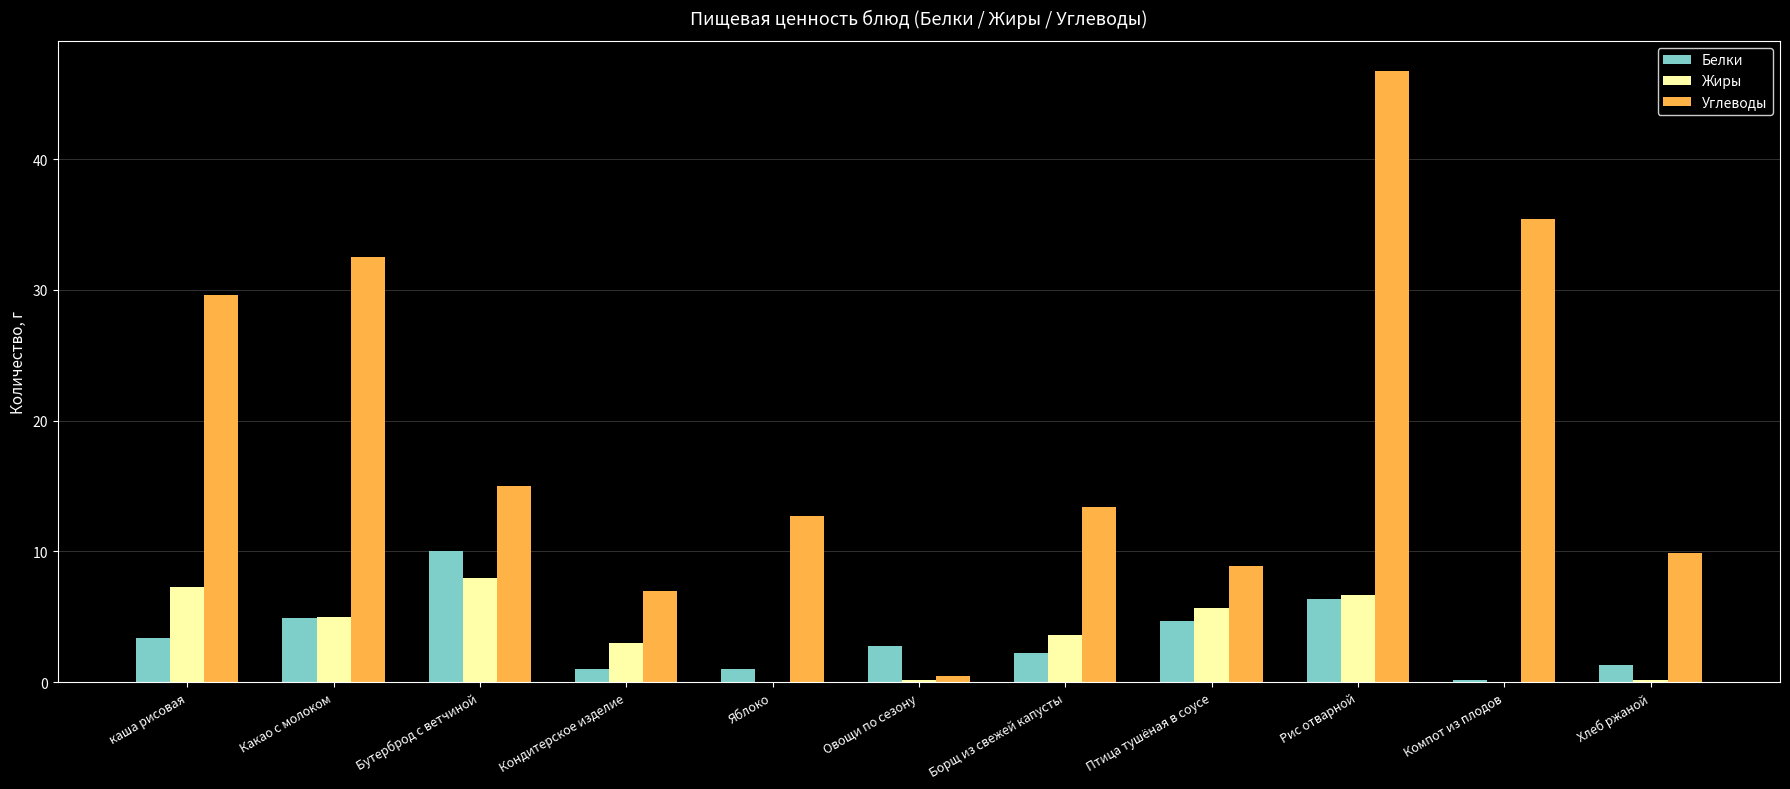

What are all the series names shown in the legend?

Белки, Жиры, Углеводы